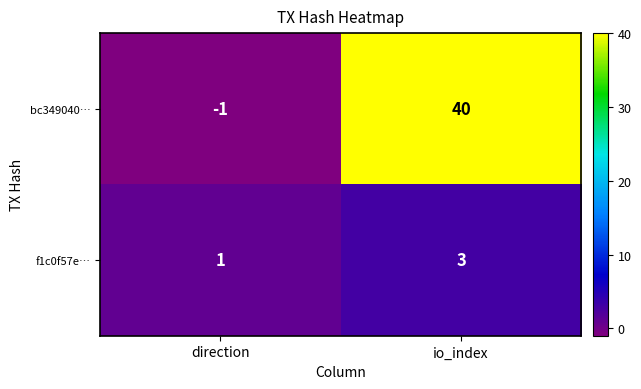

The f1c0f57e… series shows 5 at io_index. True or false?

False